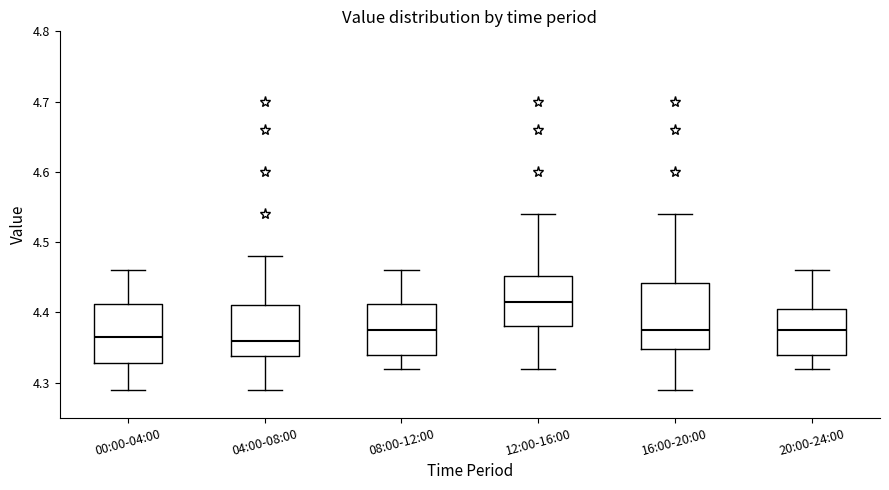

Which box is the tallest, from its lower edge to its upper edge?

16:00-20:00